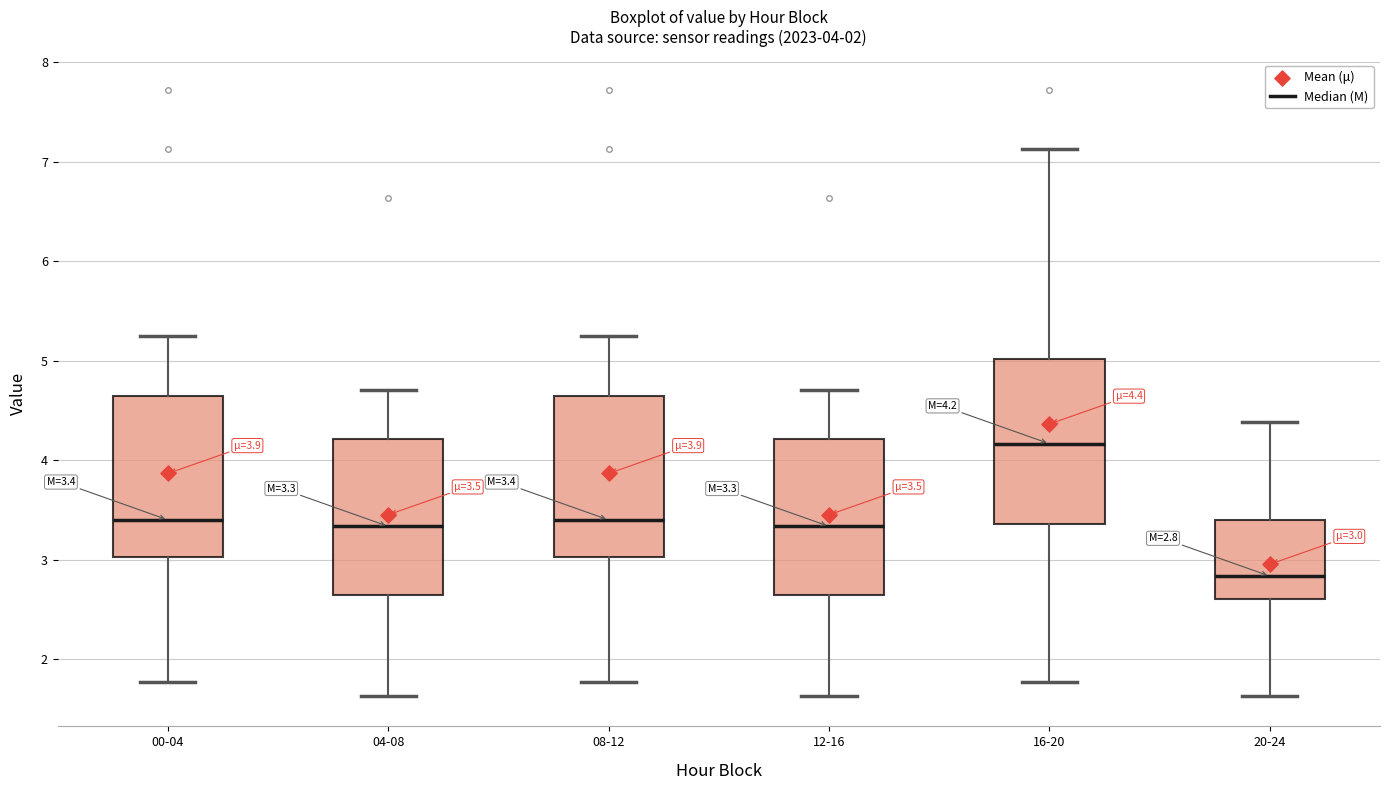

Which box's median line is the lowest?

20-24